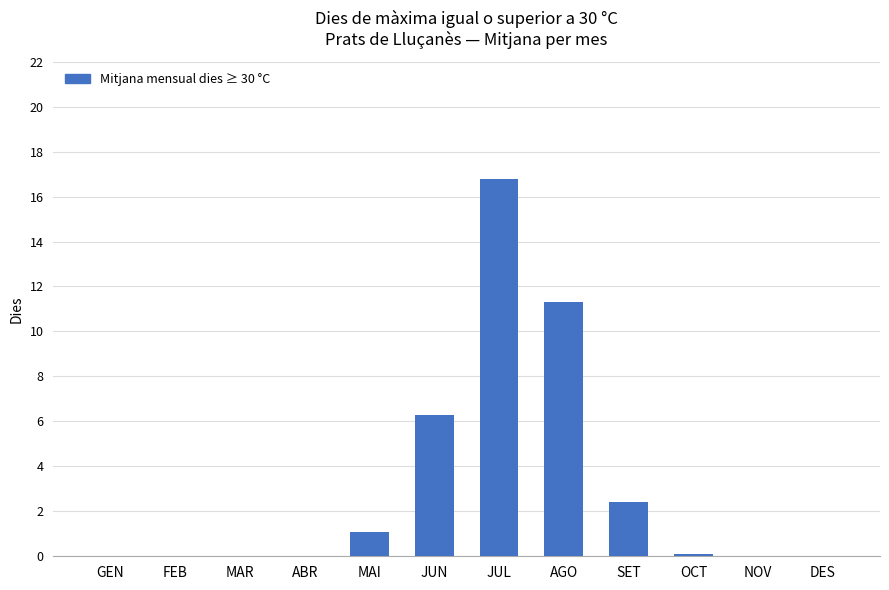

What is the sum of all values?

38.0